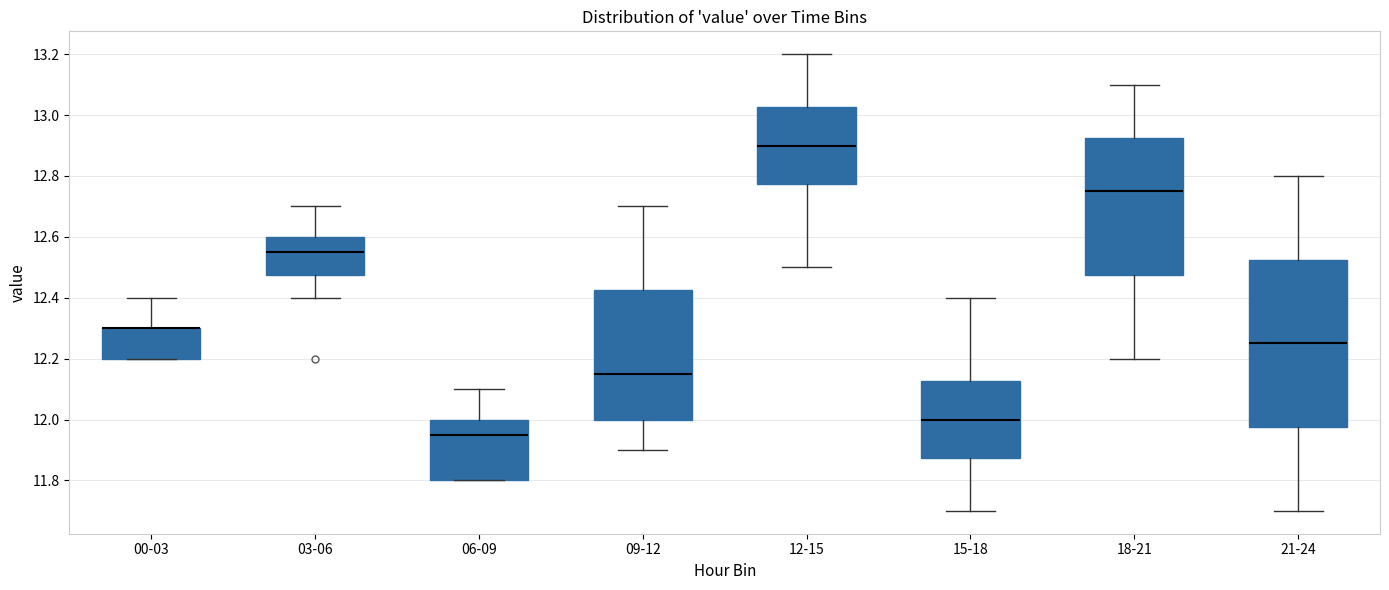

Reading left to right, read every box against the y-axis: the position of its median line, the range the box covers, and the ends of its whiskers. The values are not printed on the chart, so give them approximately, as read against the axis.

00-03: median 12.30 (drawn on the box's upper edge), box 12.20 to 12.30, whiskers 12.20 to 12.40
03-06: median 12.56, box 12.48 to 12.60, whiskers 12.40 to 12.70
06-09: median 11.96, box 11.80 to 12.00, whiskers 11.80 to 12.10
09-12: median 12.16, box 12.00 to 12.42, whiskers 11.90 to 12.70
12-15: median 12.90, box 12.78 to 13.02, whiskers 12.50 to 13.20
15-18: median 12.00, box 11.88 to 12.12, whiskers 11.70 to 12.40
18-21: median 12.76, box 12.48 to 12.92, whiskers 12.20 to 13.10
21-24: median 12.26, box 11.98 to 12.52, whiskers 11.70 to 12.80